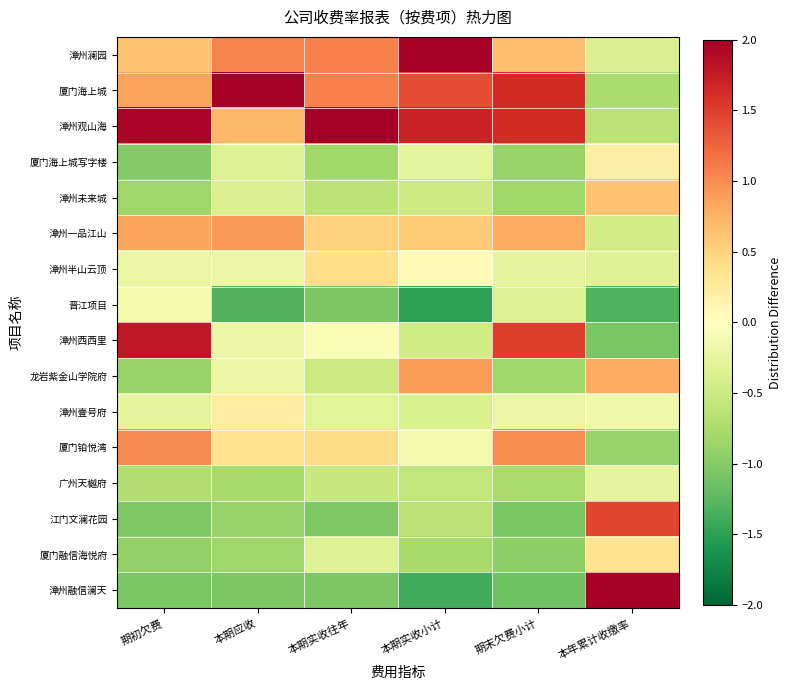

Between 本期实收小计 and 期末欠费小计, which series saw the biggest shift?

漳州西西里